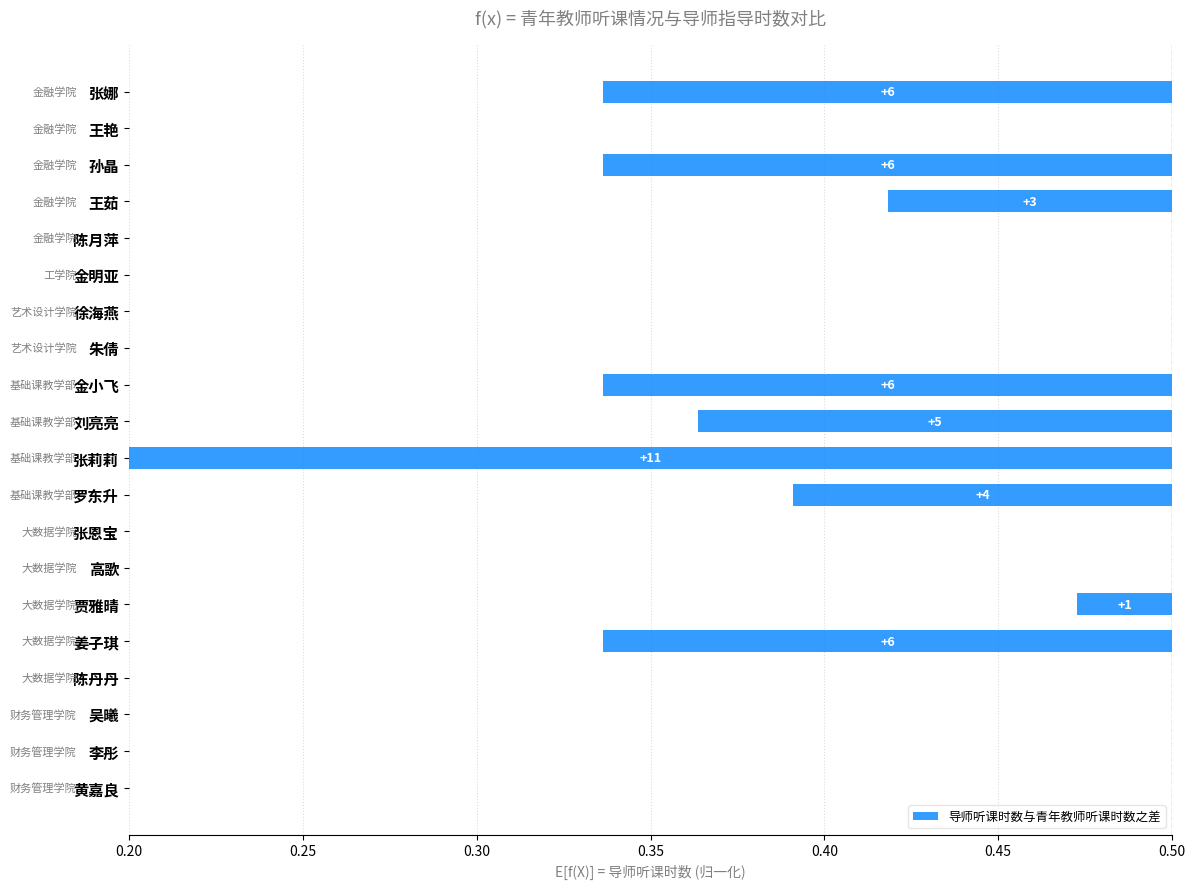

How many series are shown in this chart?

1